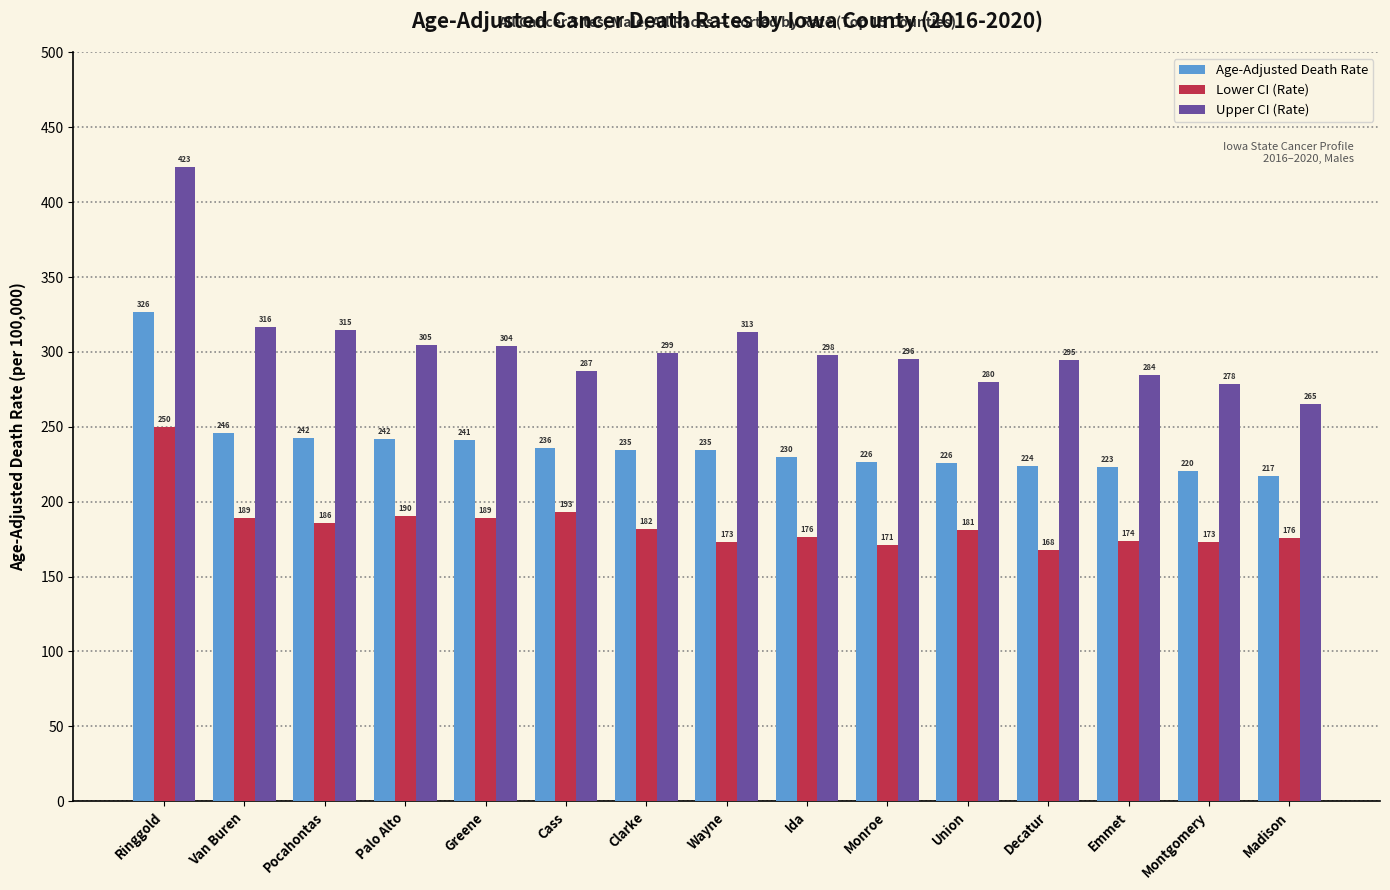

List the series in order of their peak value, lowest first.

Lower CI (Rate), Age-Adjusted Death Rate, Upper CI (Rate)